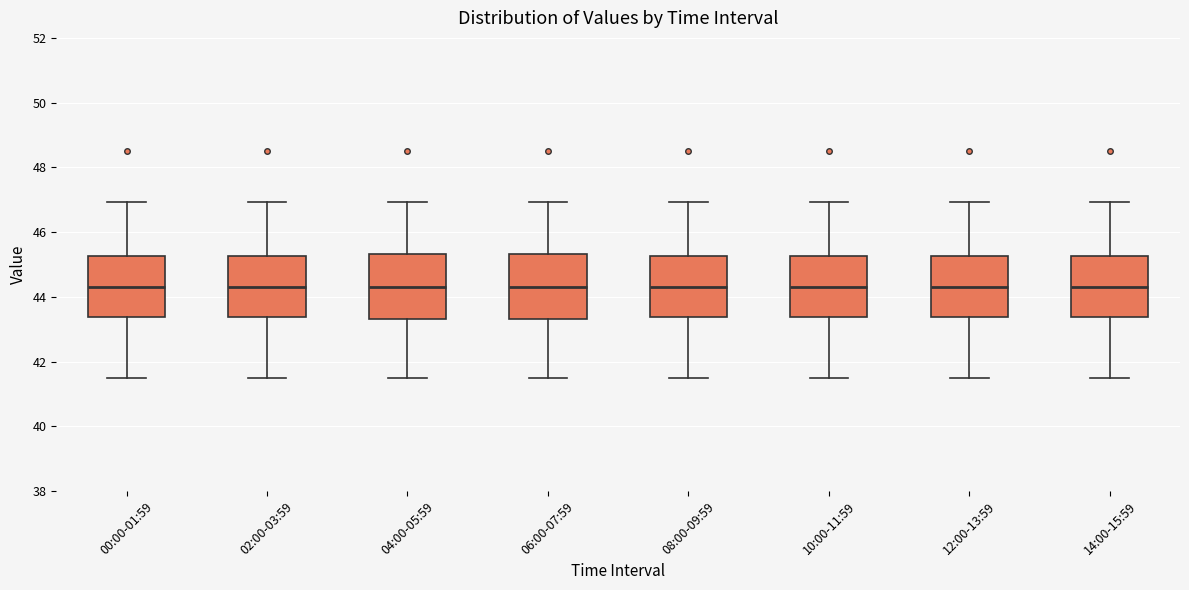

Reading left to right, read every box against the y-axis: the position of its median line, the range the box covers, and the ends of its whiskers. The values are not printed on the chart, so give them approximately, as read against the axis.

00:00-01:59: median 44.4, box 43.4 to 45.2, whiskers 41.6 to 47.0
02:00-03:59: median 44.4, box 43.4 to 45.2, whiskers 41.6 to 47.0
04:00-05:59: median 44.4, box 43.4 to 45.4, whiskers 41.6 to 47.0
06:00-07:59: median 44.4, box 43.4 to 45.4, whiskers 41.6 to 47.0
08:00-09:59: median 44.4, box 43.4 to 45.2, whiskers 41.6 to 47.0
10:00-11:59: median 44.4, box 43.4 to 45.2, whiskers 41.6 to 47.0
12:00-13:59: median 44.4, box 43.4 to 45.2, whiskers 41.6 to 47.0
14:00-15:59: median 44.4, box 43.4 to 45.2, whiskers 41.6 to 47.0